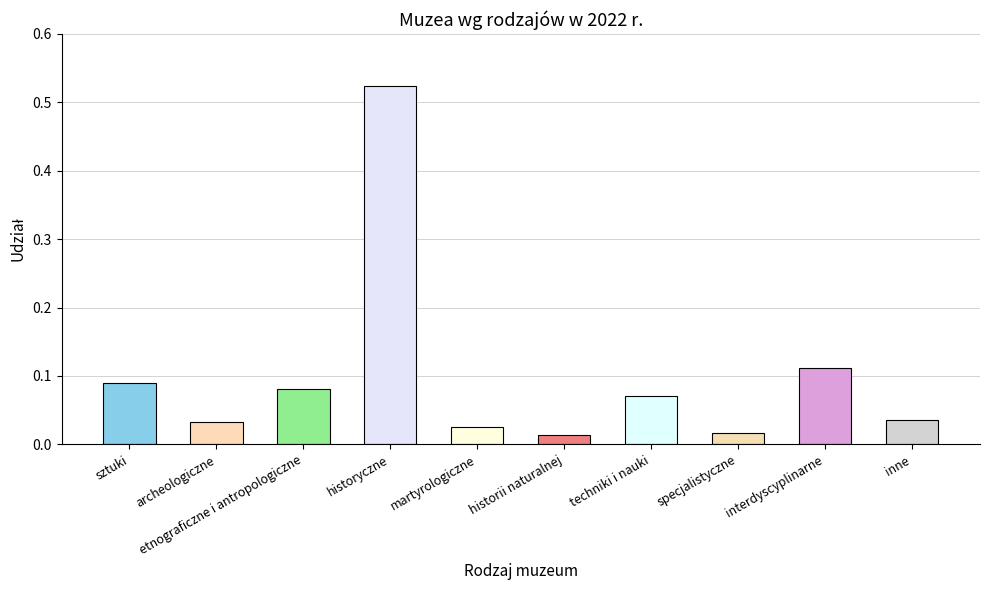

What is the label of the 1st bar from the right?

inne